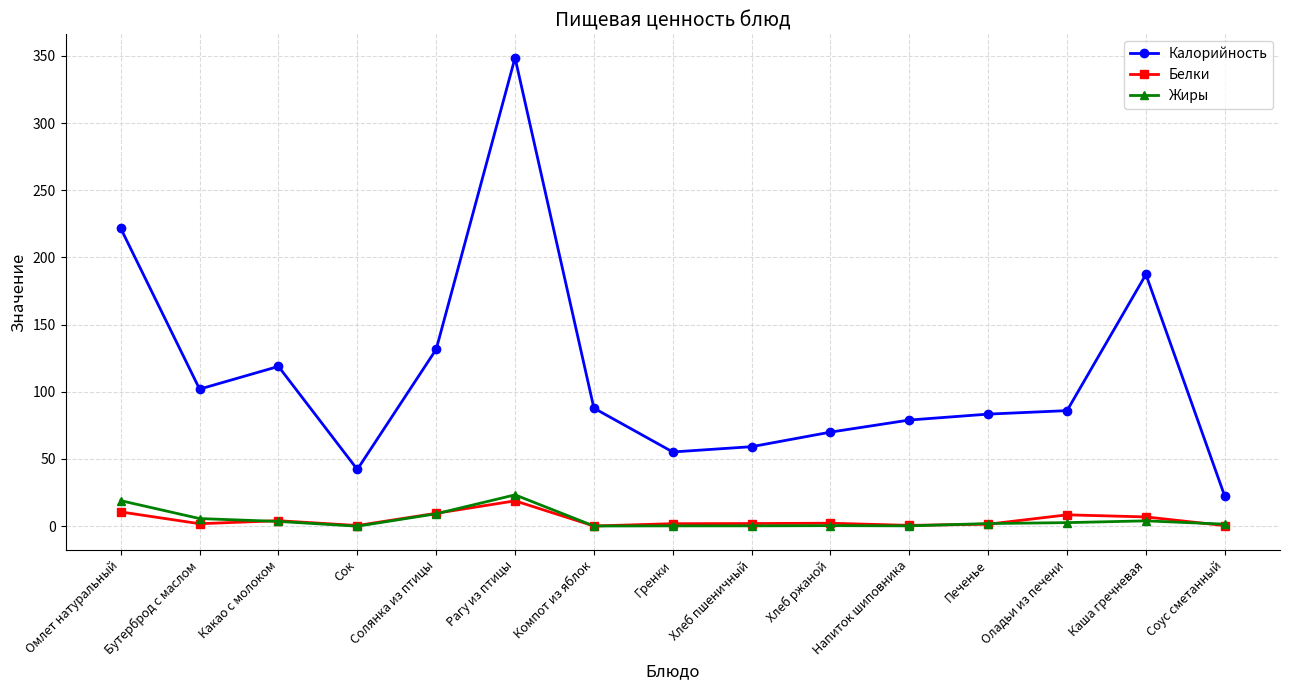

Does the chart display data point markers on the line(s)?

Yes